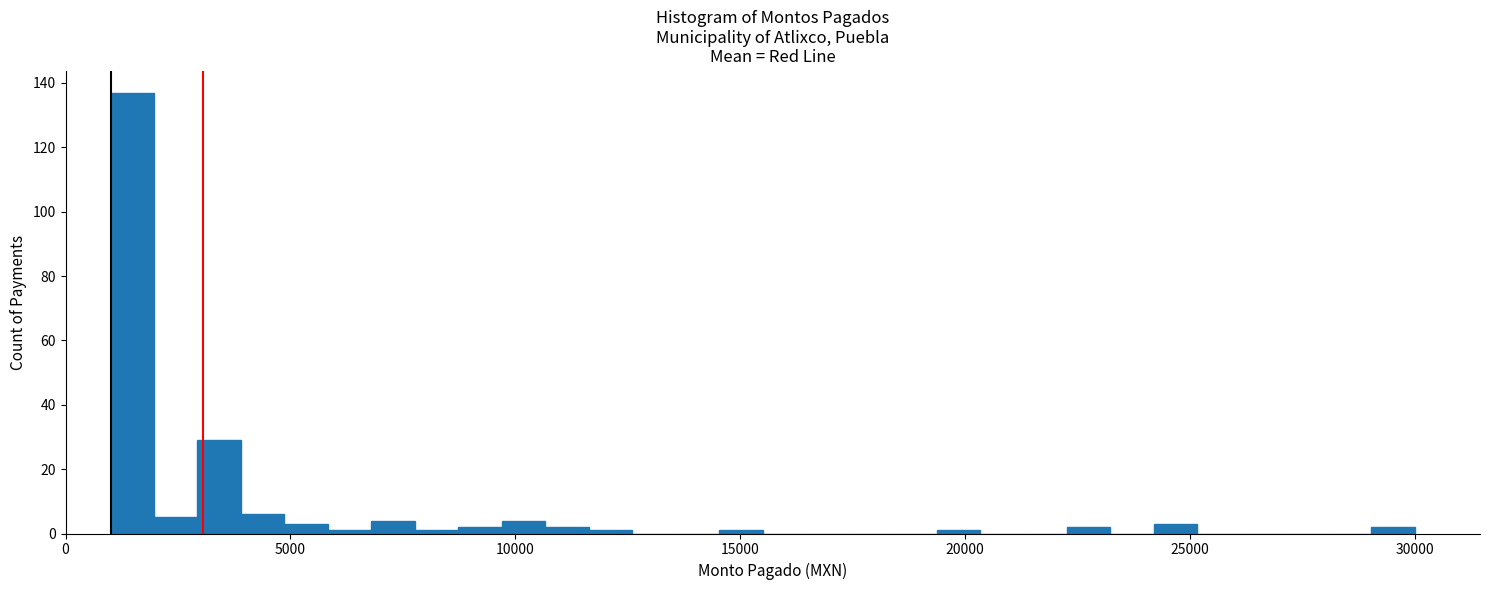

Read against the x-axis, roughly where is the centre of the tallest bar?

1500